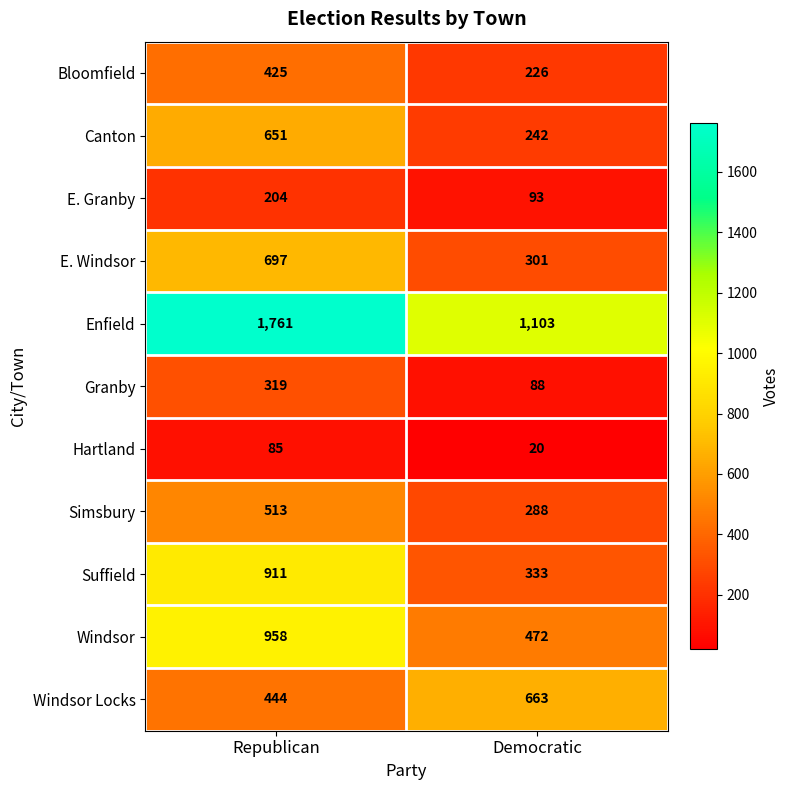

What is the sum of the E. Windsor values at Democratic and Republican?

998